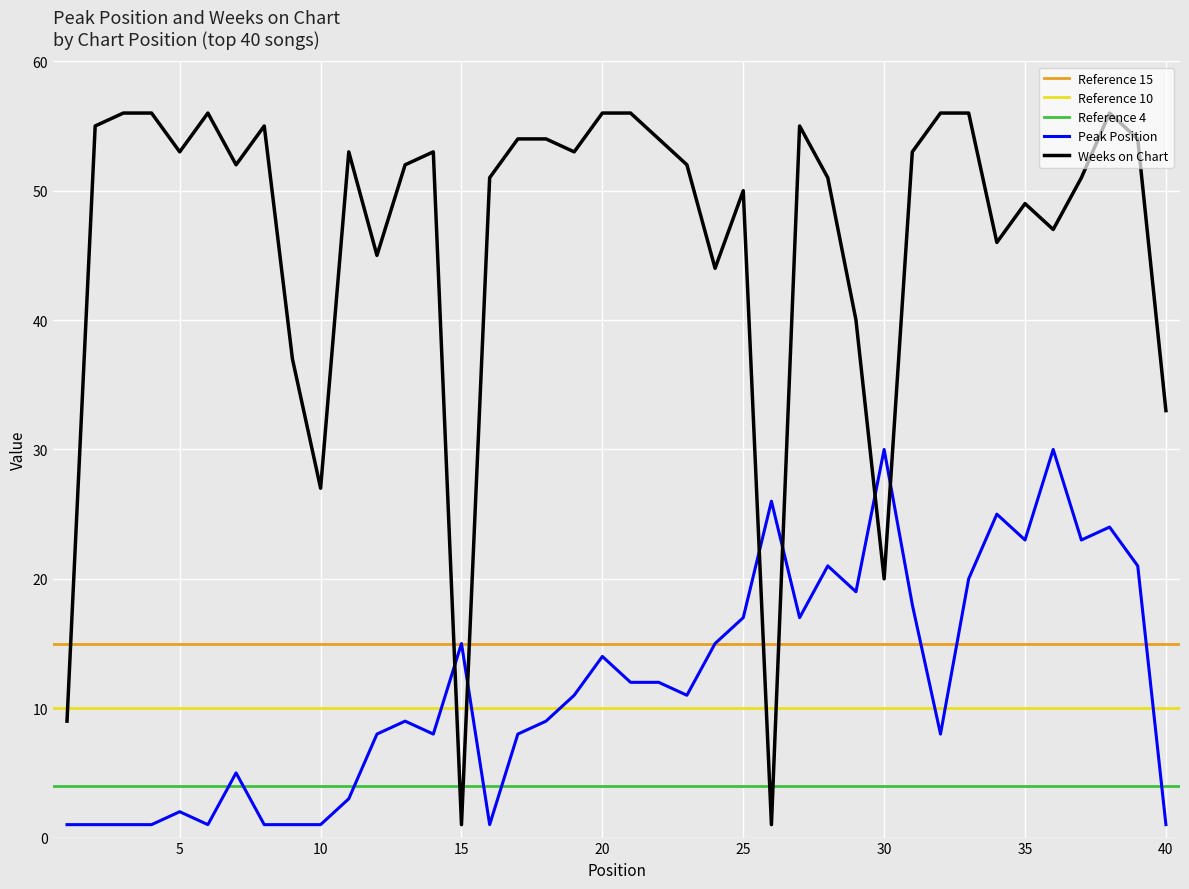

True or false: Weeks on Chart and Peak Position intersect in this chart.

True